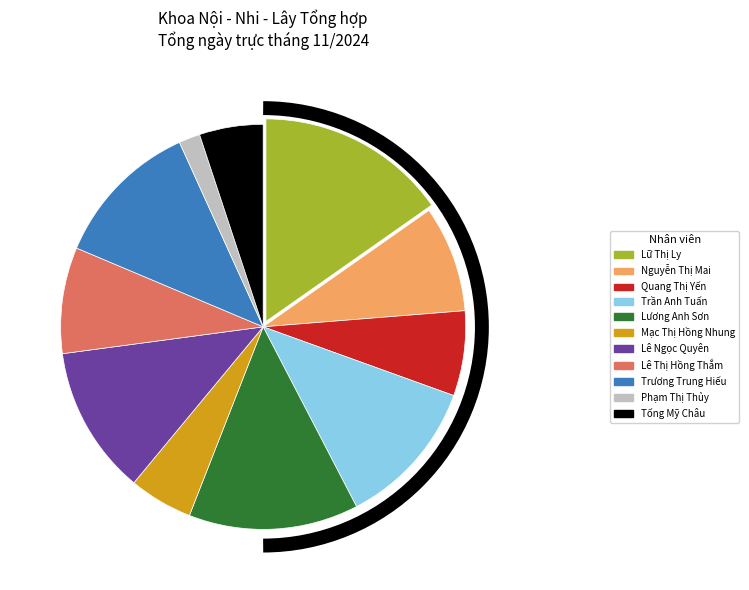

What is the ratio of the value at Lê Ngọc Quyên to the value at Nguyễn Thị Mai?

1.4